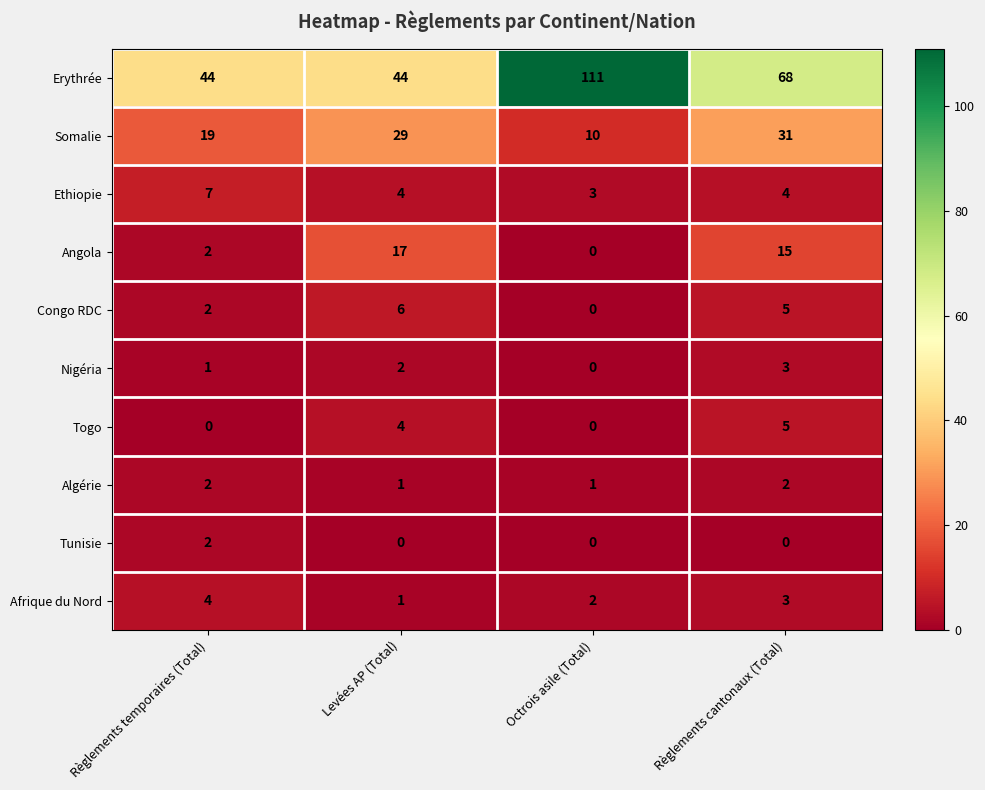

The value of Togo at Levées AP (Total) is 7. True or false?

False